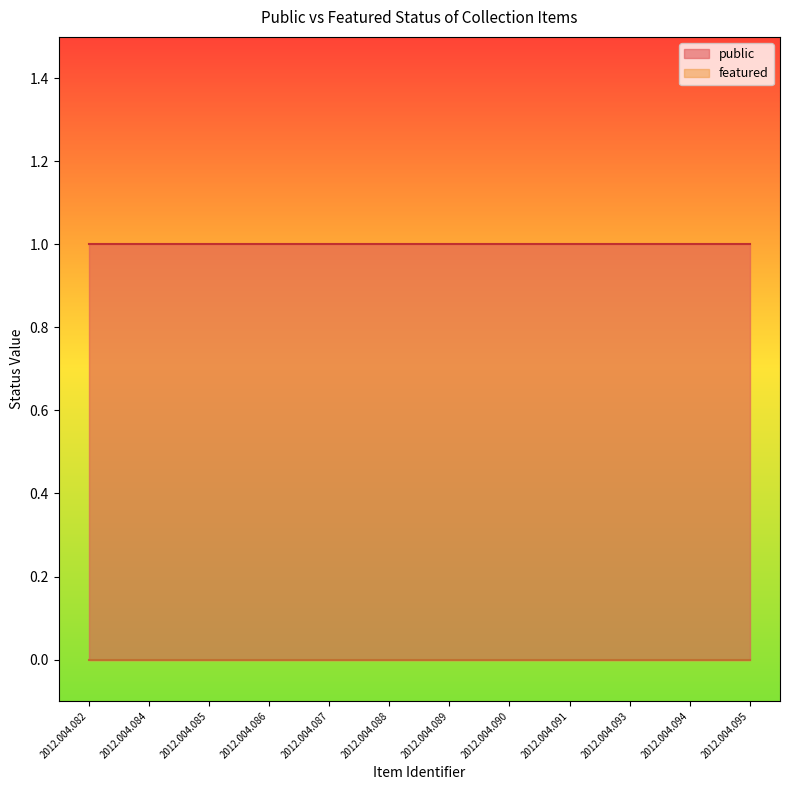

The value of public at 2012.004.085 is 1. True or false?

True